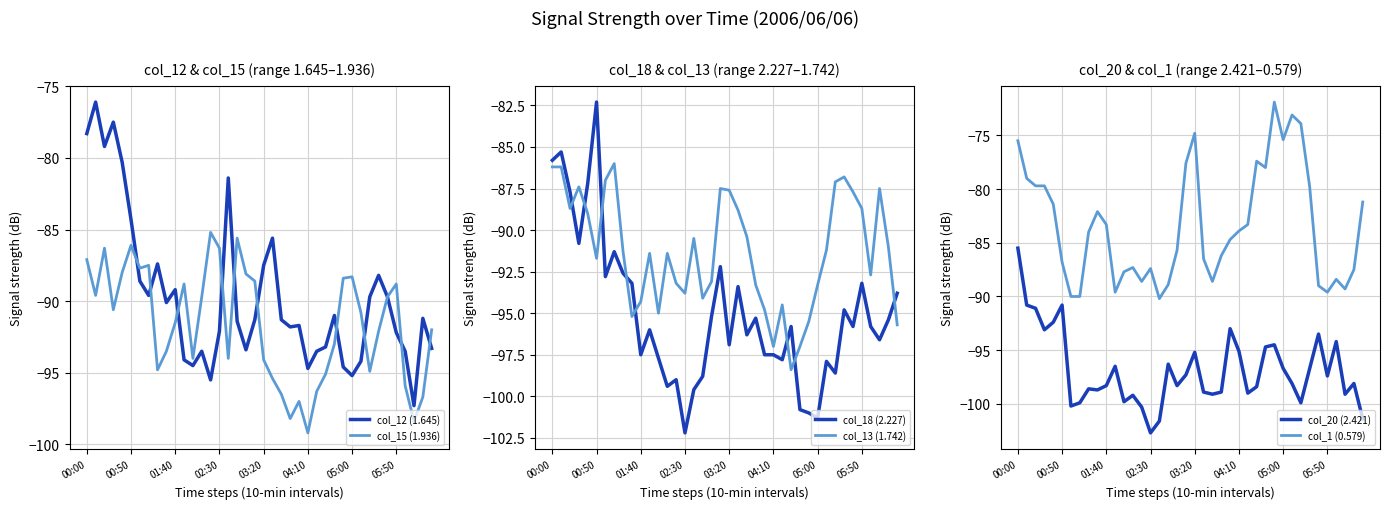

How many interior local valleys does the col_12 (1.645) series have?

10